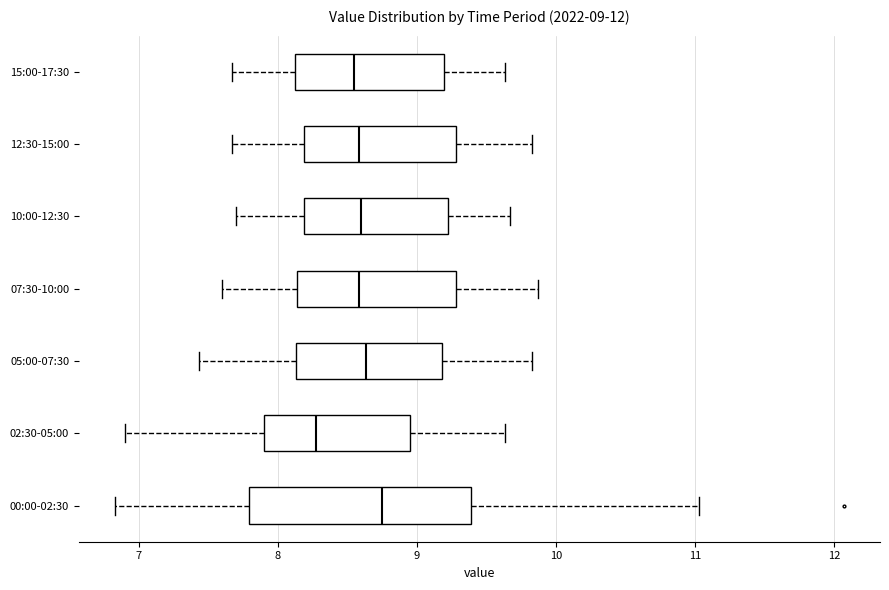

Which box is the widest, from its left edge to its right edge?

00:00-02:30